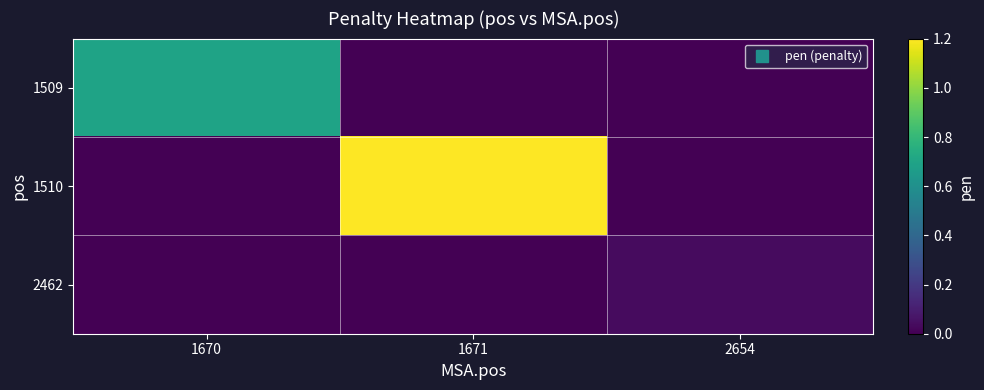

Which series has the widest spread of values?

1510